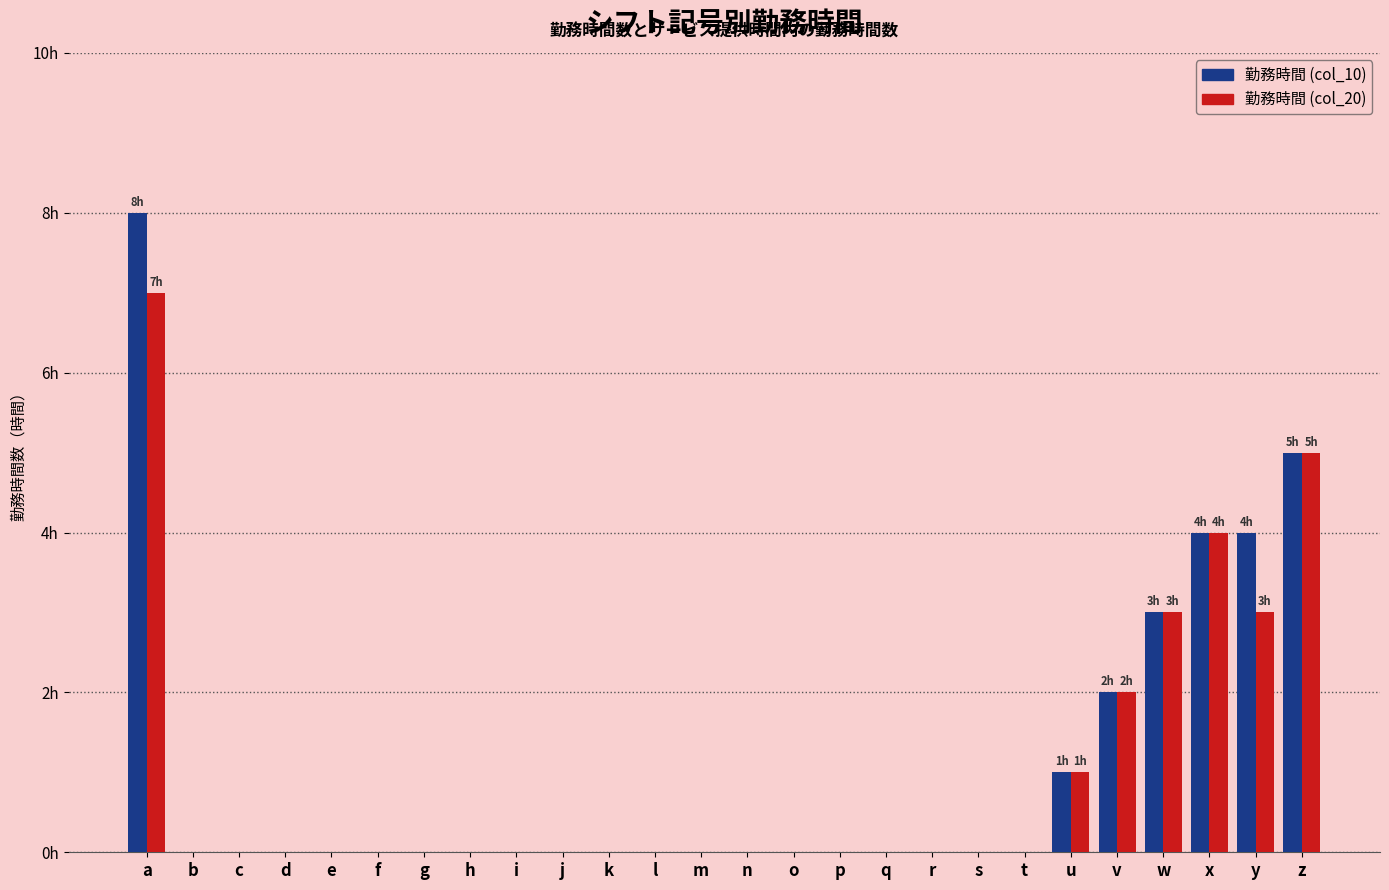

Are the bars grouped side by side (vs. stacked)?

Yes